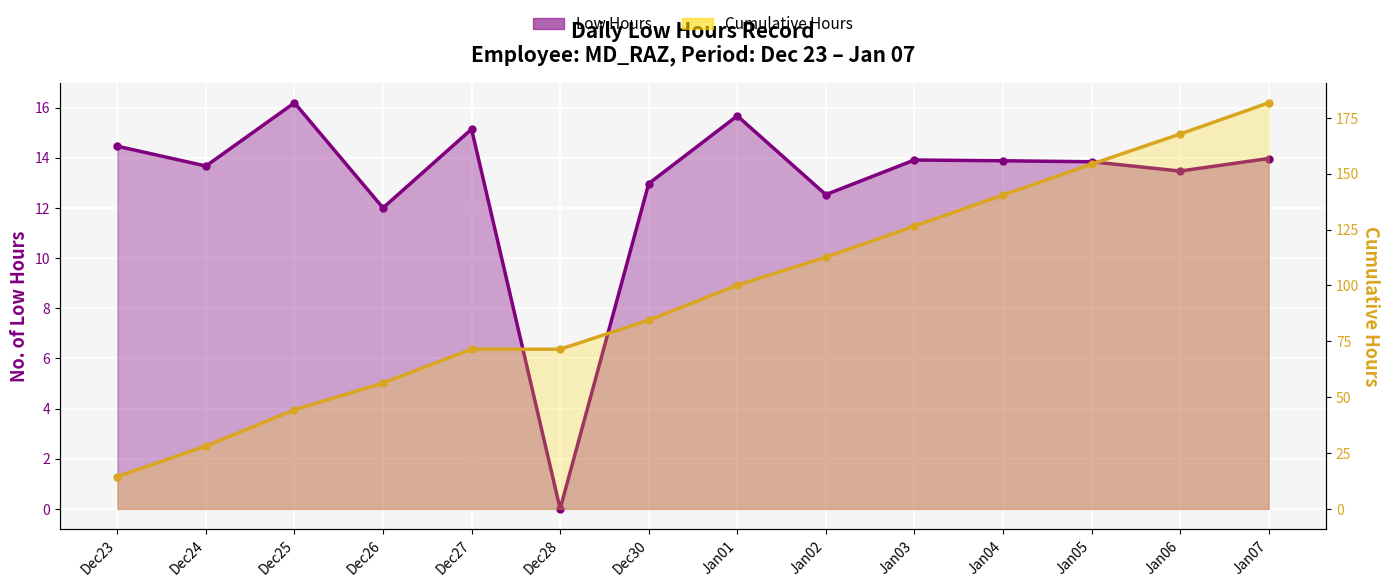

What is the greatest value displayed?

181.7